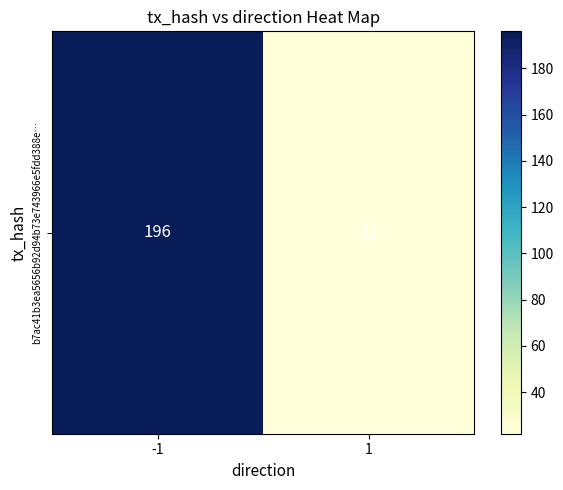

List the labels in order of value, largest first.

-1, 1